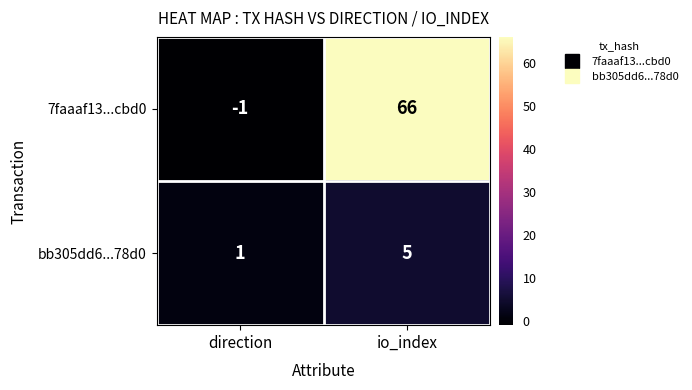

At how many categories does at least one series exceed 15?

1